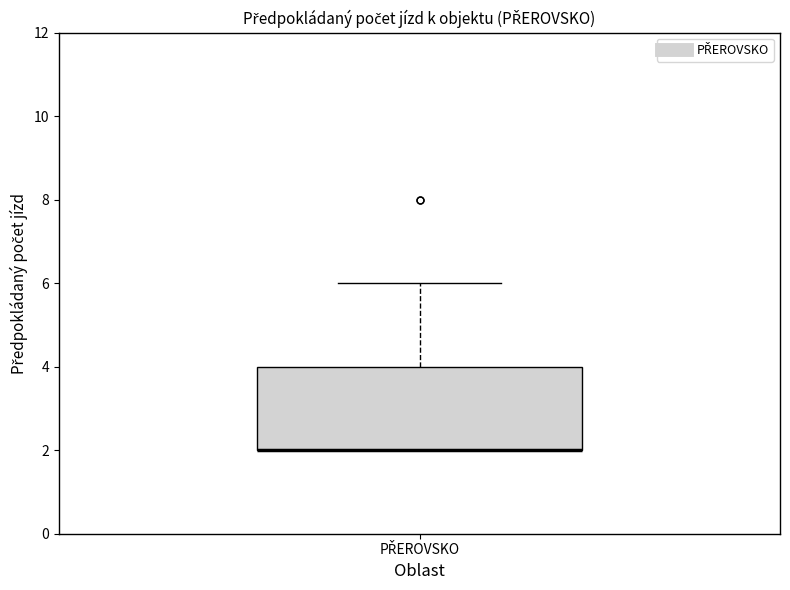

Transcribe this box plot: give where the median line is, the range the box spans, and where the two whiskers end, as read against the y-axis. The values are not printed on the chart, so give them approximately, as read against the axis.

median 2 (drawn on the box's lower edge), box 2 to 4, whiskers 2 to 6